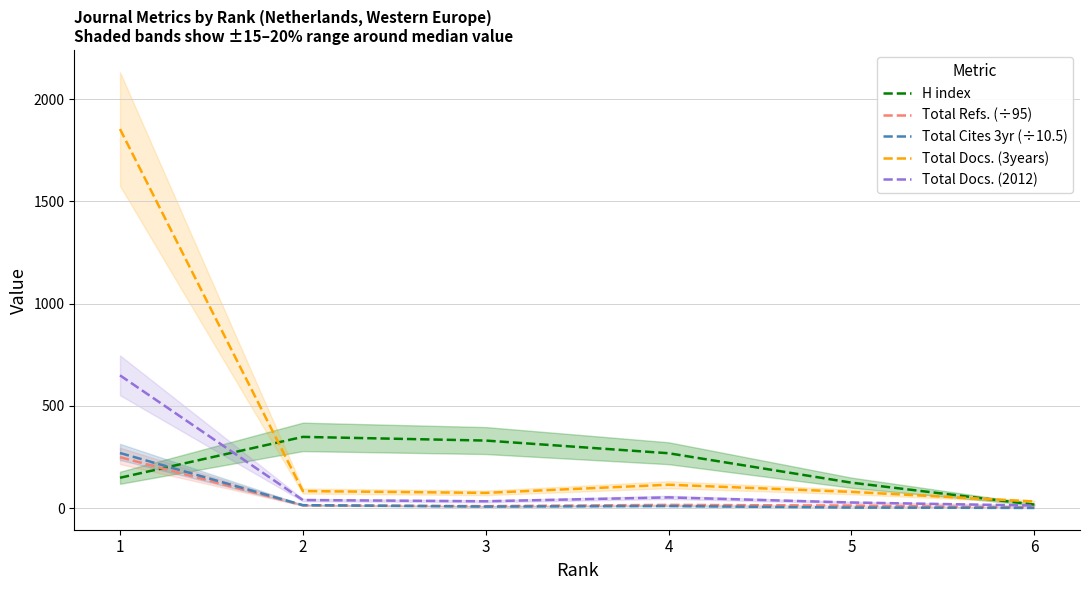

Where is Total Refs. (÷95) nearest to the value 125?

4